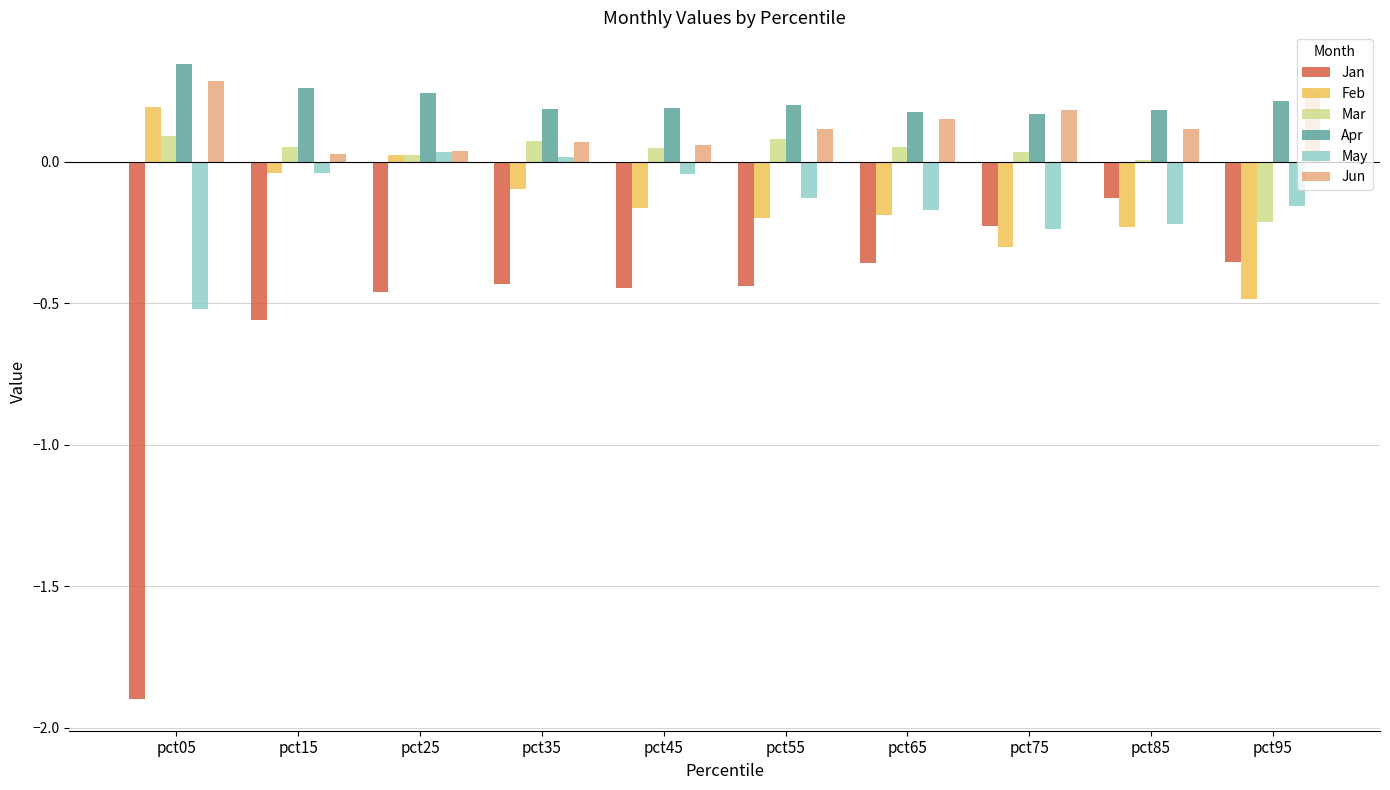

Between pct25 and pct85, which series saw the biggest shift?

Jan